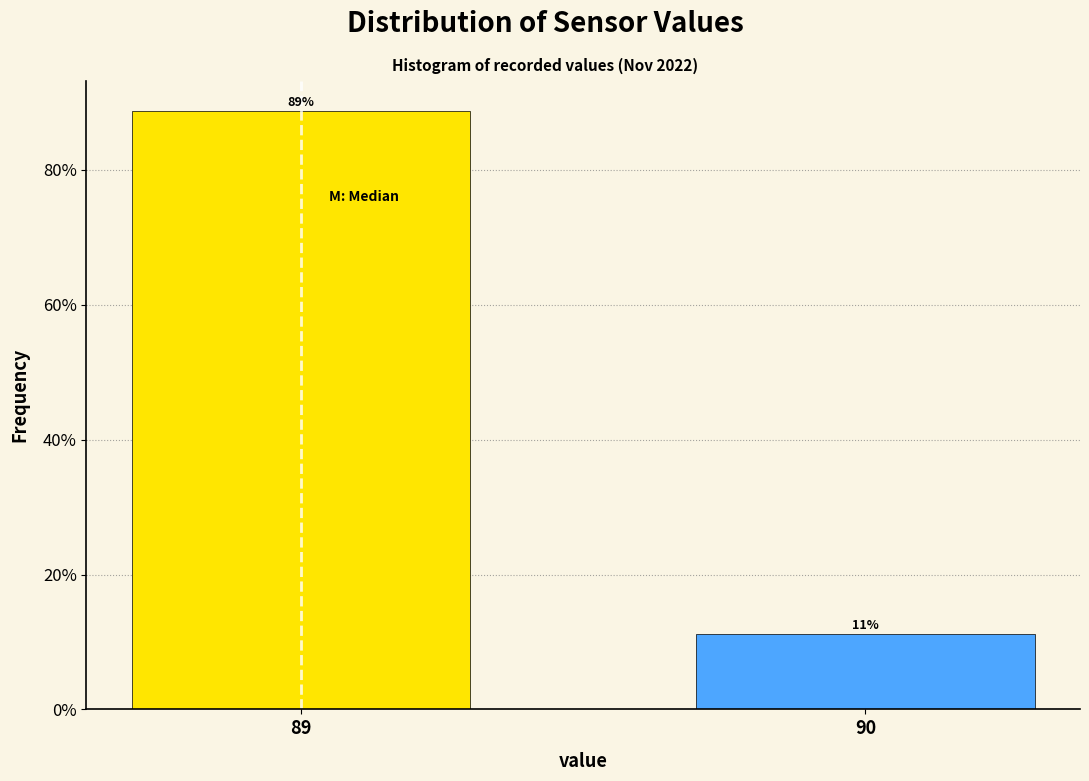

Read the value at 89.

88.8